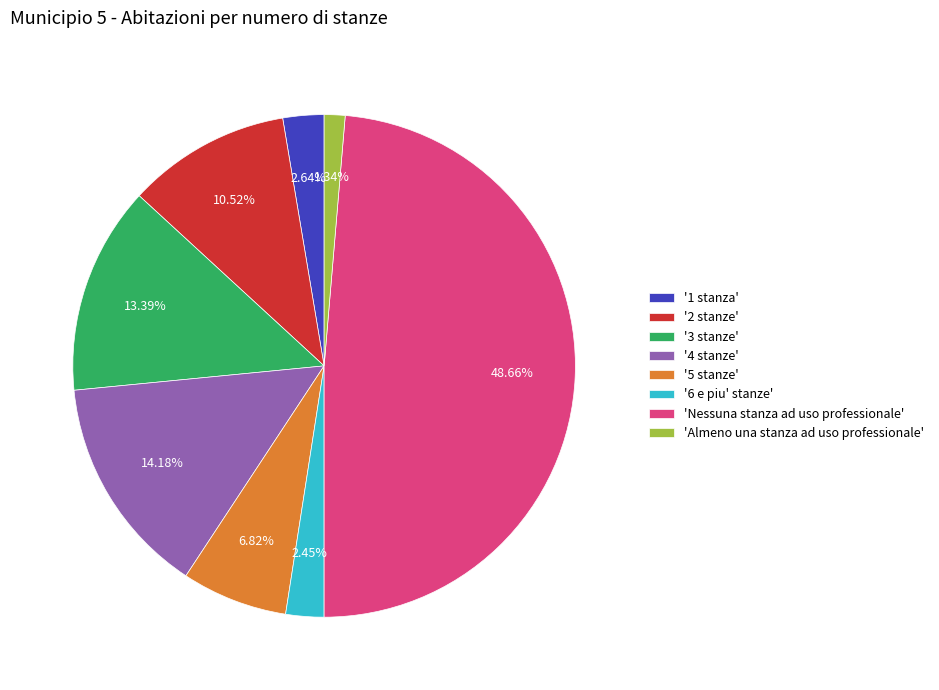

Combined, do '4 stanze' and 'Nessuna stanza ad uso professionale' account for over 50%?

Yes